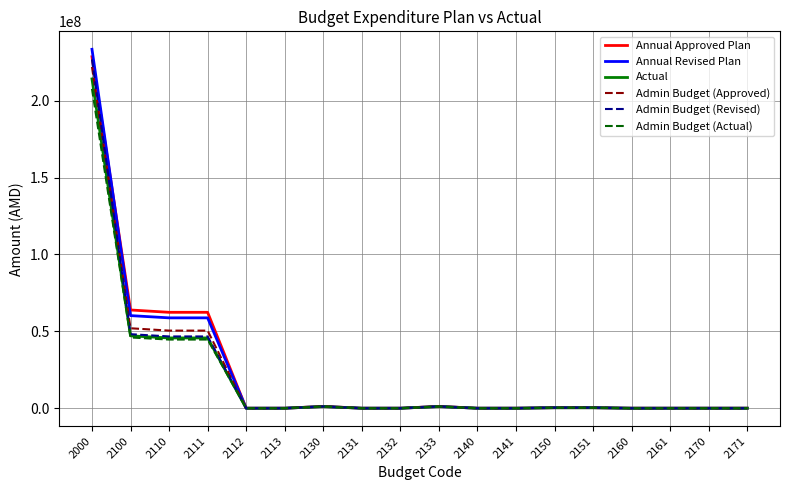

True or false: Admin Budget (Approved) and Admin Budget (Revised) intersect in this chart.

True